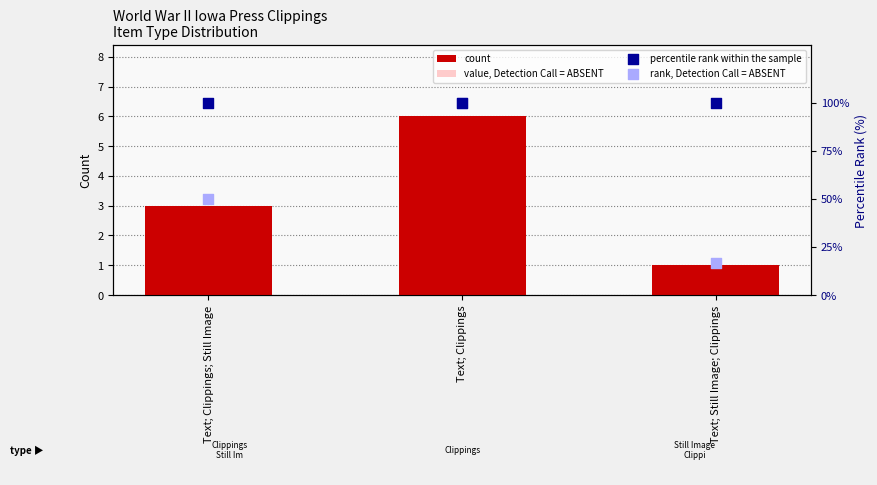

What is the total value across all series at Text; Still Image; Clippings?

118.2